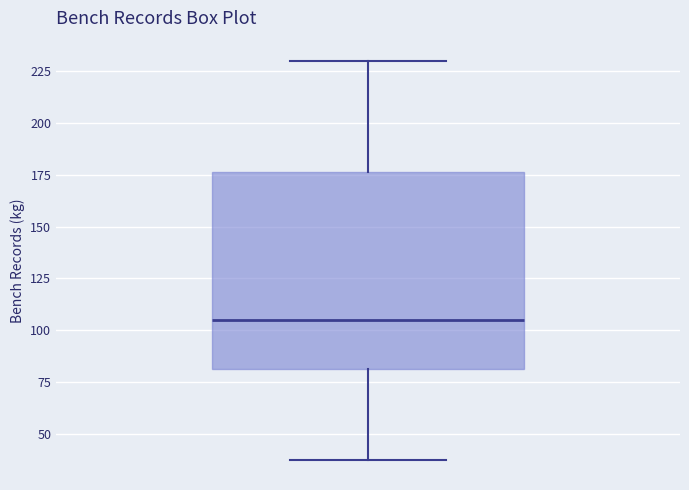

Transcribe this box plot: give where the median line is, the range the box spans, and where the two whiskers end, as read against the y-axis. The values are not printed on the chart, so give them approximately, as read against the axis.

median 105, box 80 to 175, whiskers 40 to 230